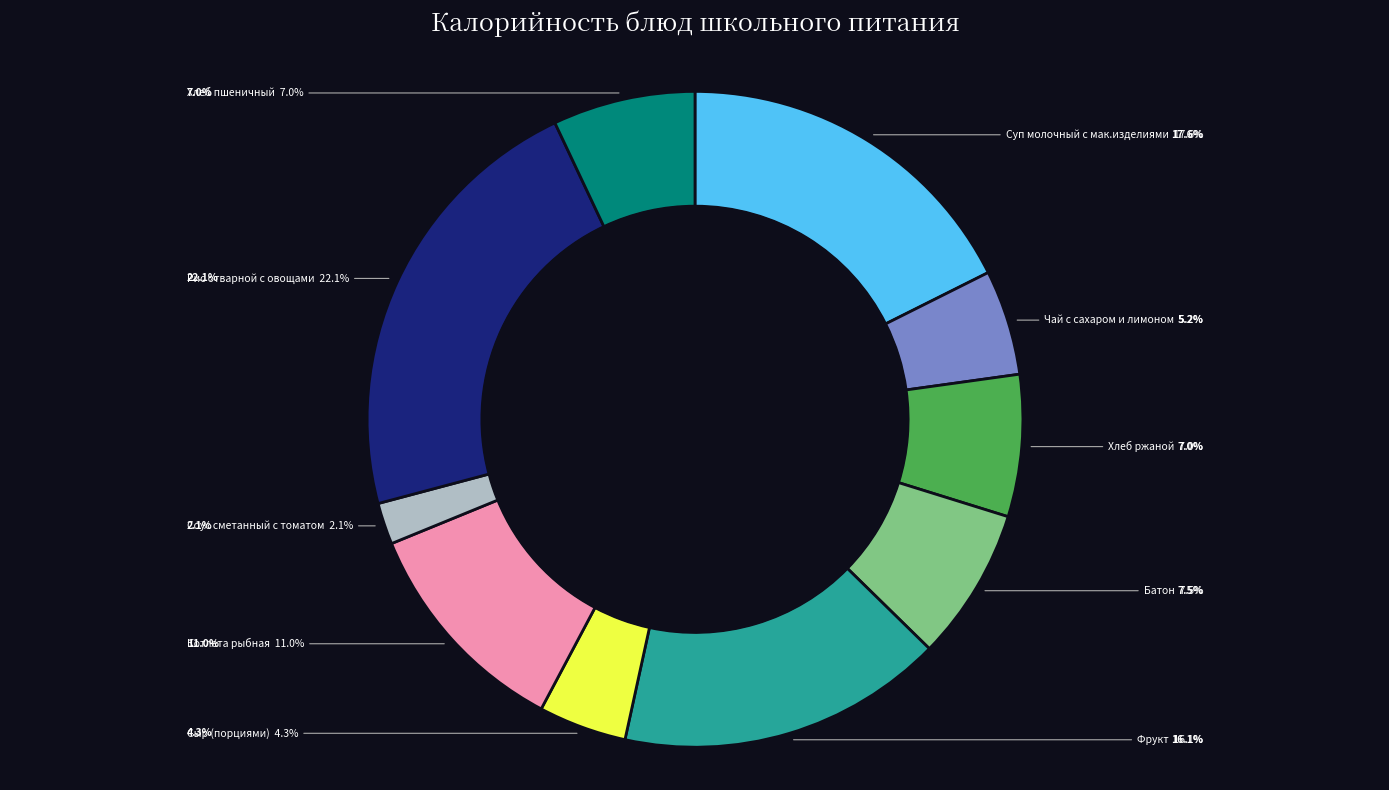

Count the number of slices in the pie.

10